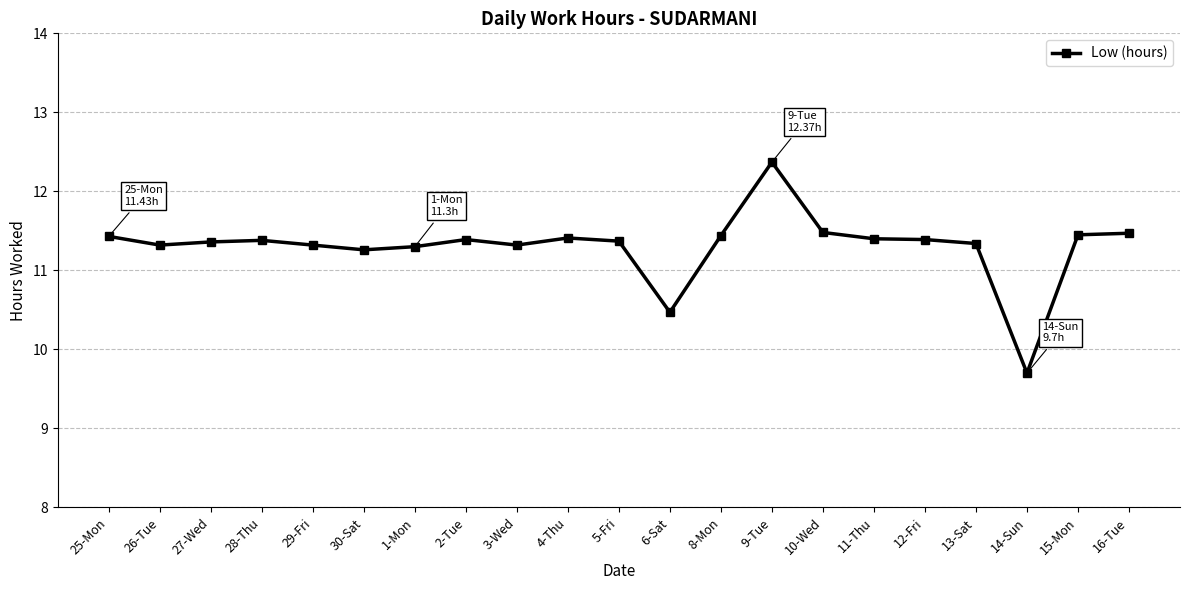

What value does the data have at 29-Fri?

11.3